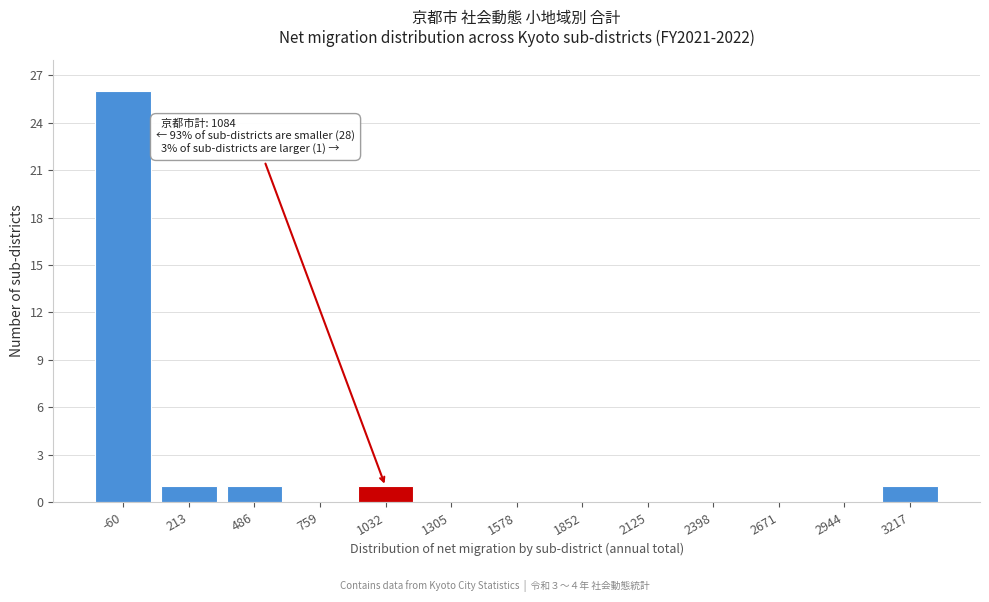

Reading left to right, list all the values displayed in this chart.

-60=26	213=1	486=1	759=0	1032=1	1305=0	1578=0	1852=0	2125=0	2398=0	2671=0	2944=0	3217=1